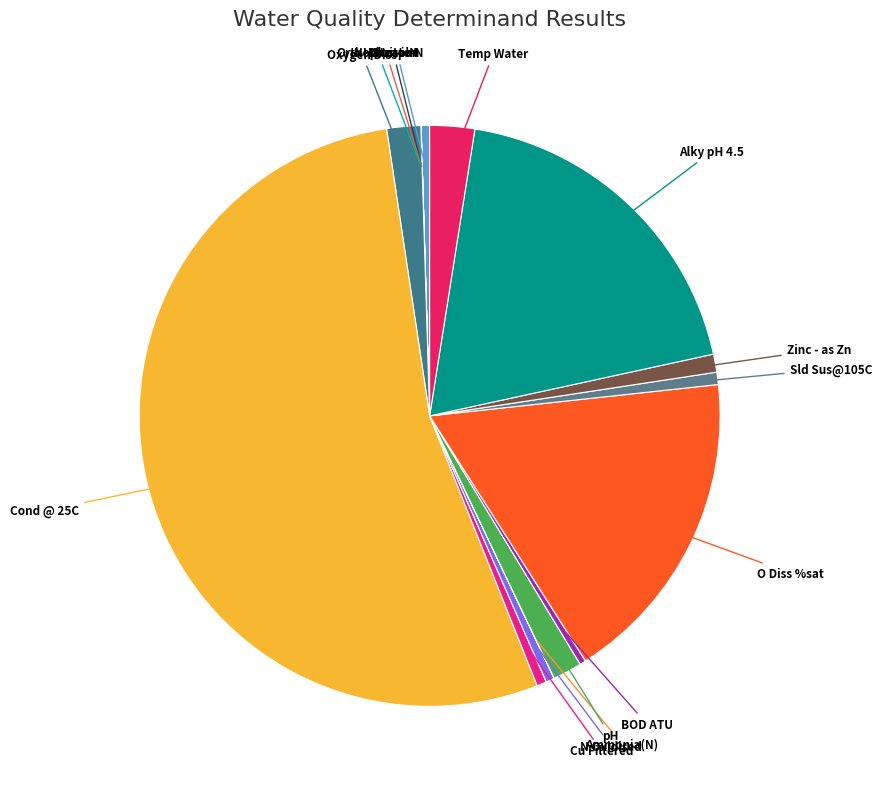

What is the largest slice in the pie chart?

Cond @ 25C